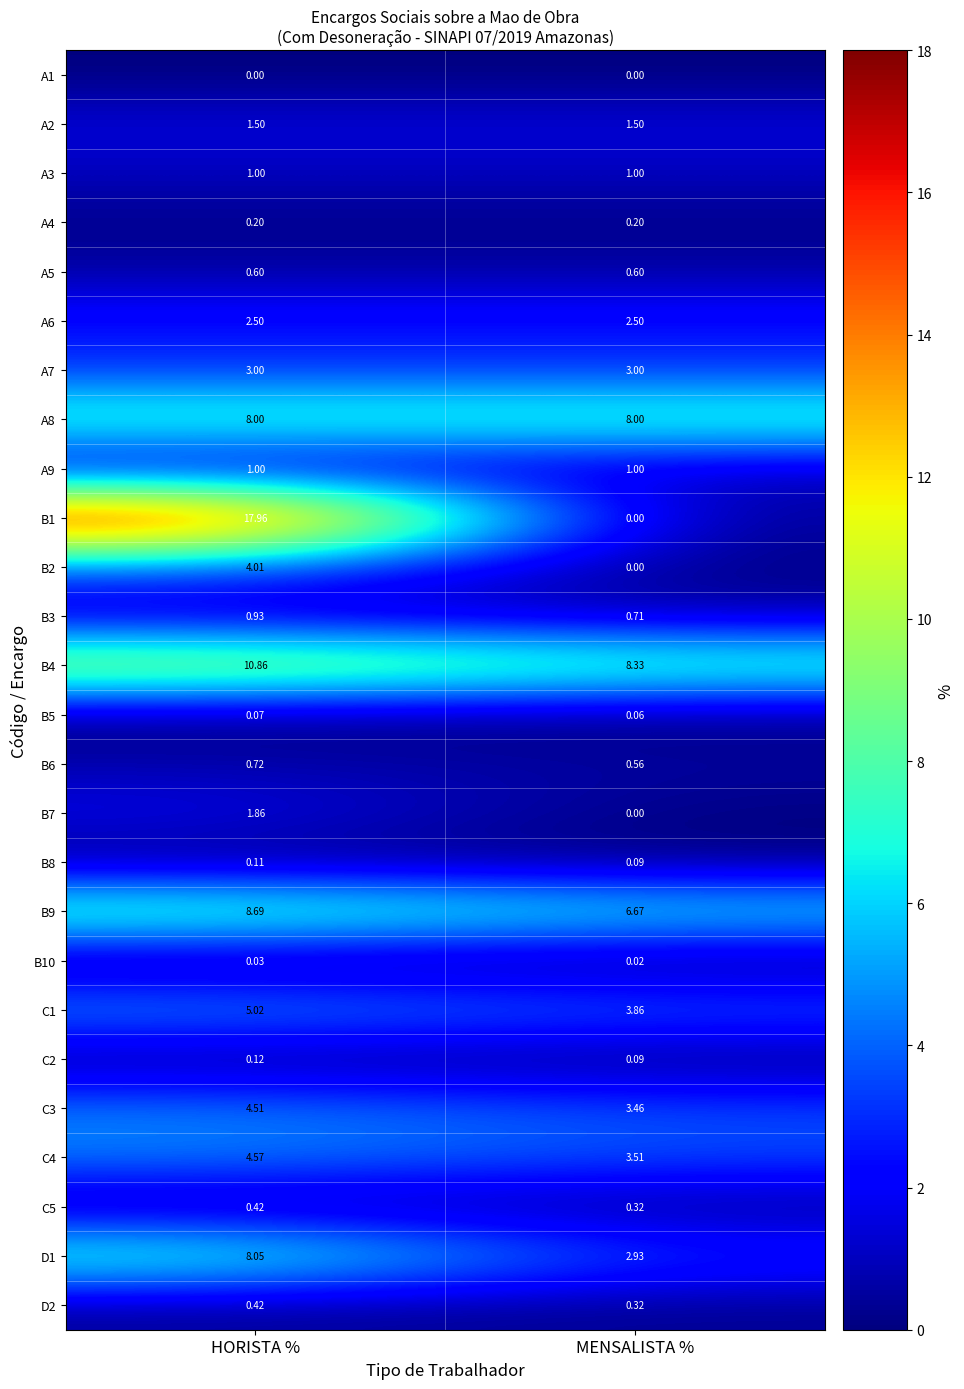

Which label corresponds to the largest value in the chart?

HORISTA %